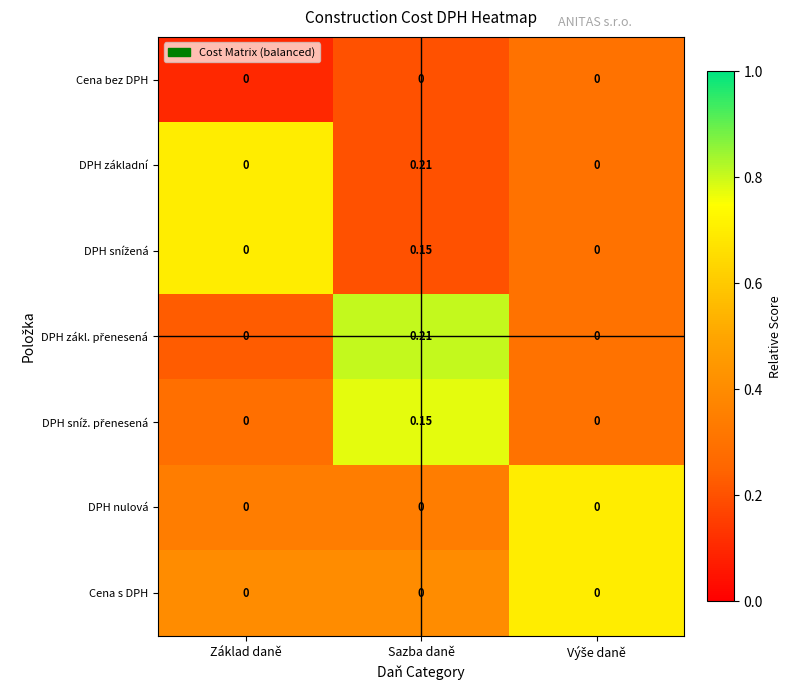

Which category has the highest value across all series?

Sazba daně